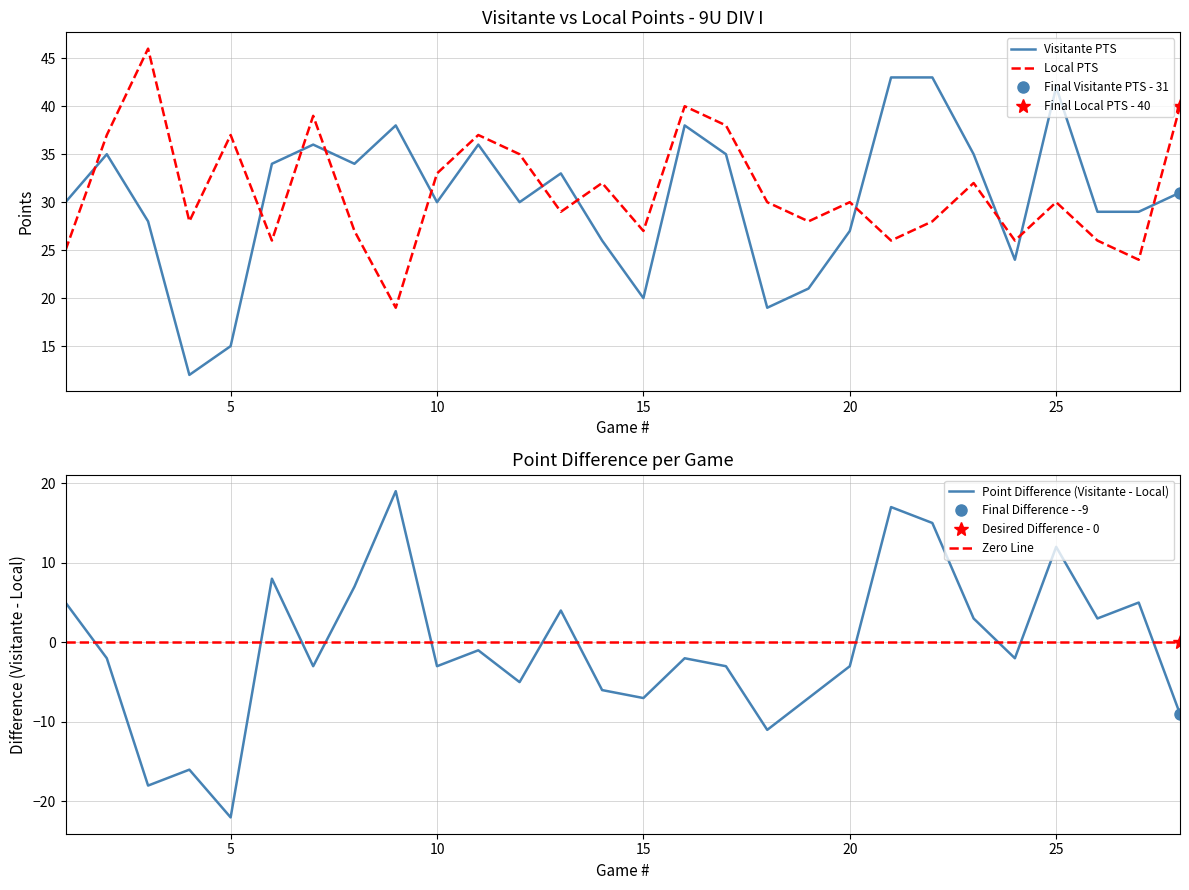

What is the maximum value shown in the chart?

46